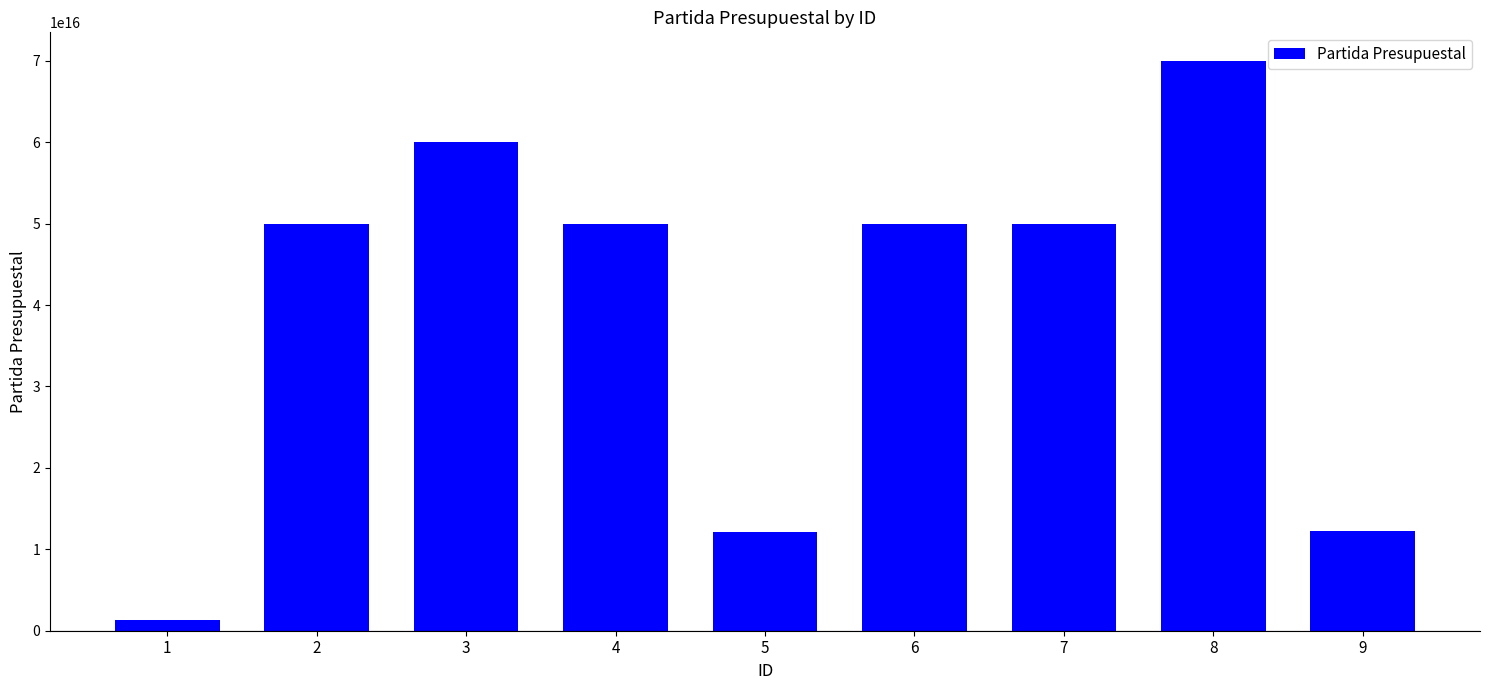

Which has a higher value, 5 or 3?

3